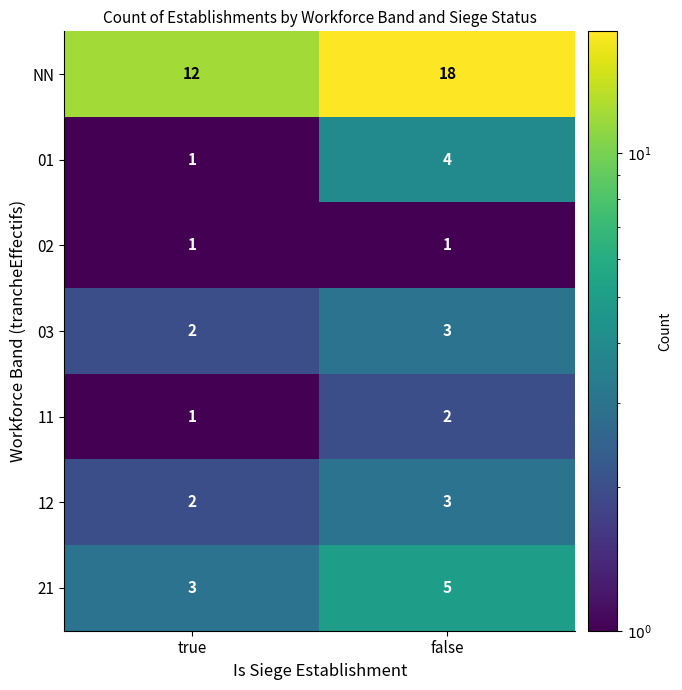

What is the greatest value displayed?

18